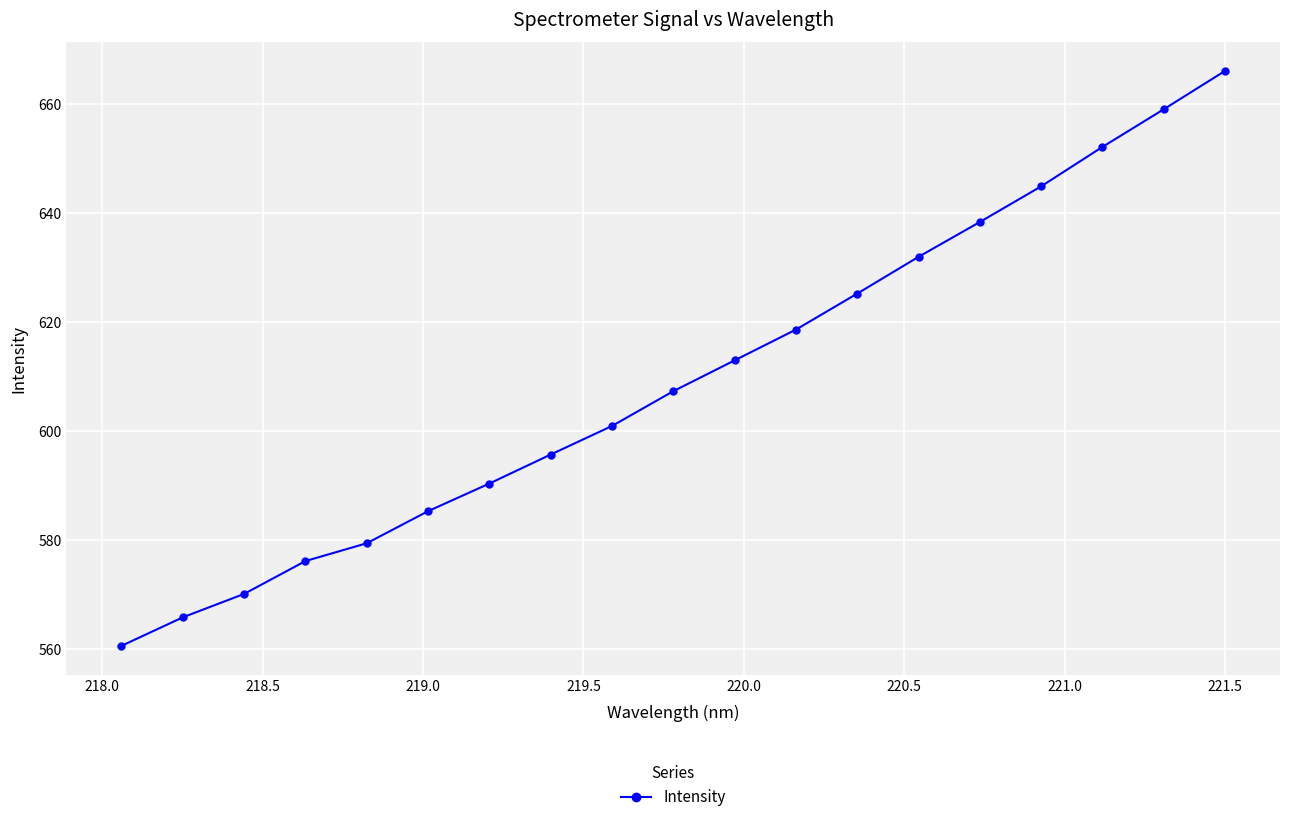

What is the value of the 8th point from the left?

595.7